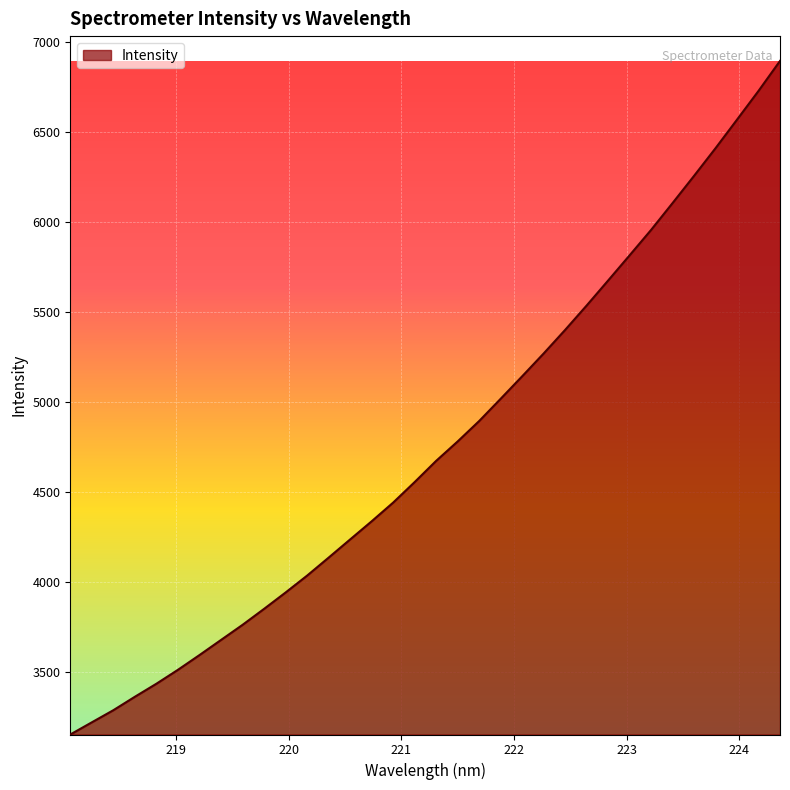

True or false: the data has more than 2 interior local peaks.

False